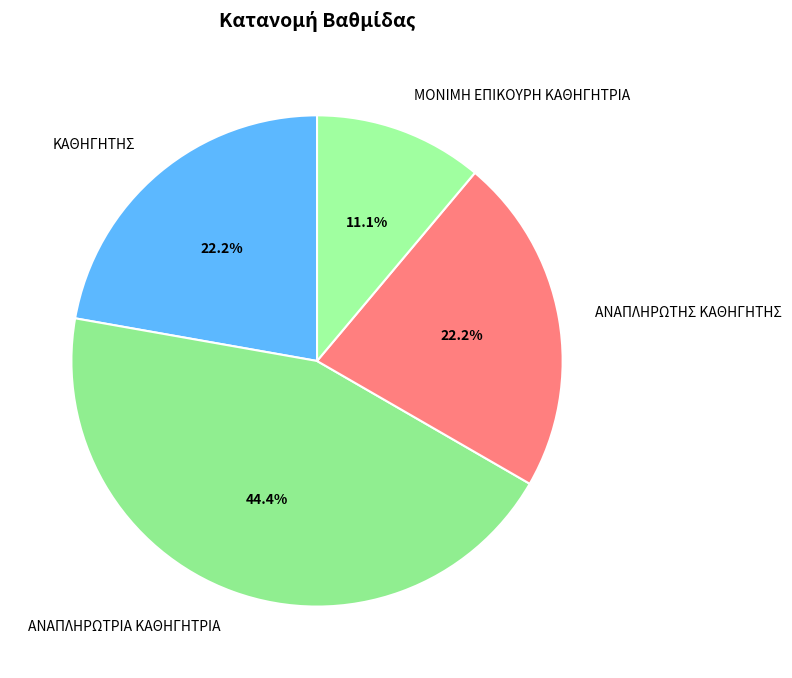

How many segments does this pie chart have?

4